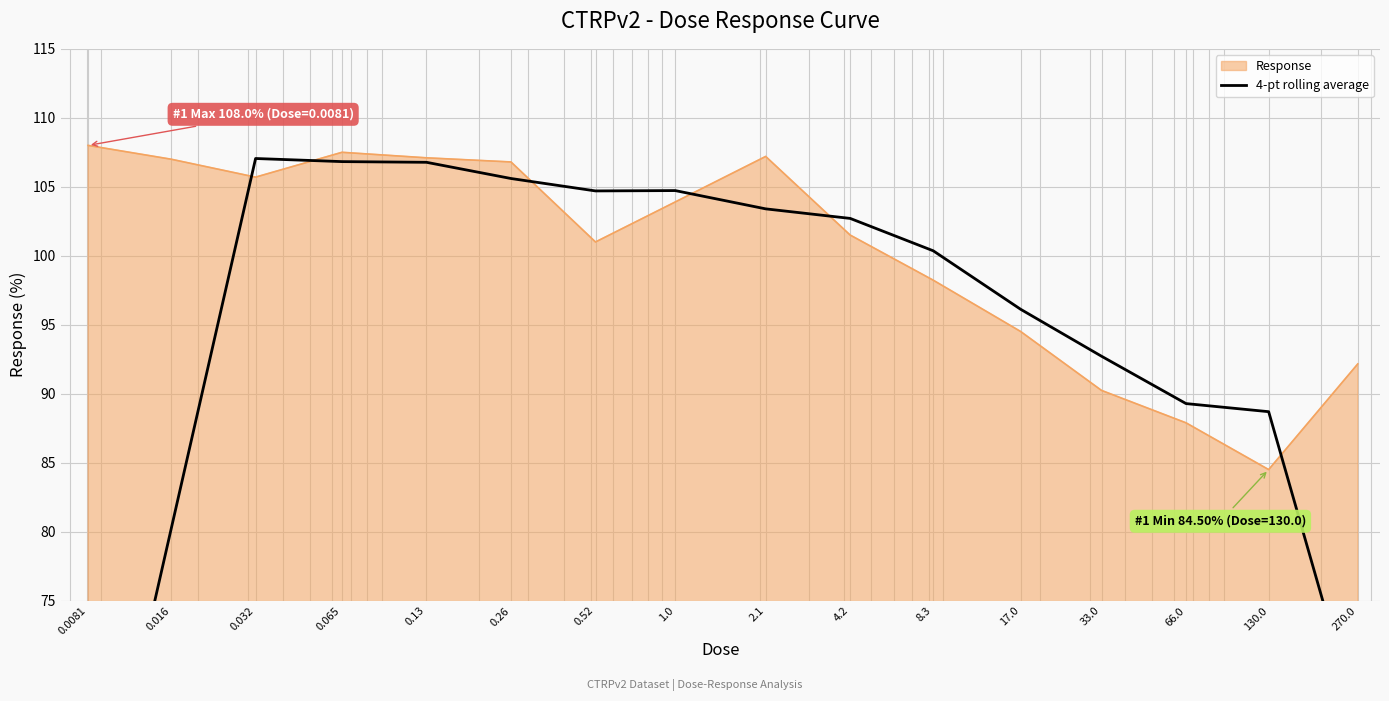

Reading left to right, transcribe all the data shown in this chart.

0.0081=53.8	0.016=80.2	0.032=107.0	0.065=106.8	0.13=106.8	0.26=105.6	0.52=104.7	1.0=104.7	2.1=103.4	4.2=102.7	8.3=100.4	17.0=96.1	33.0=92.7	66.0=89.3	130.0=88.7	270.0=66.1